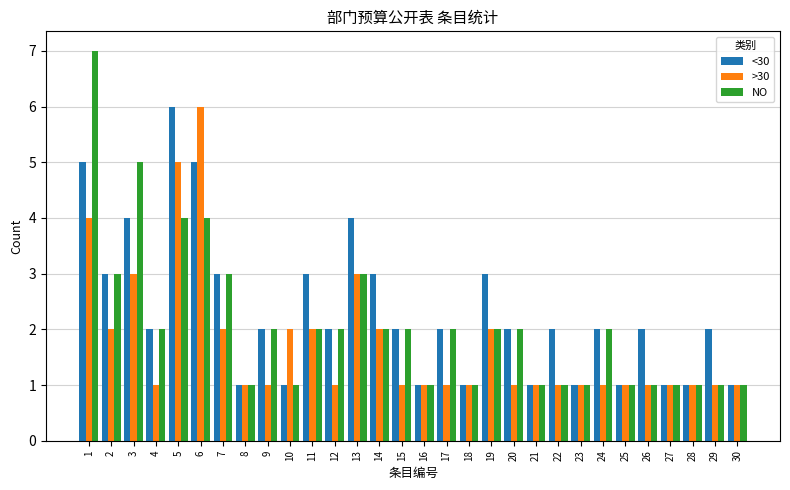

Which series has the largest total across all categories?

<30